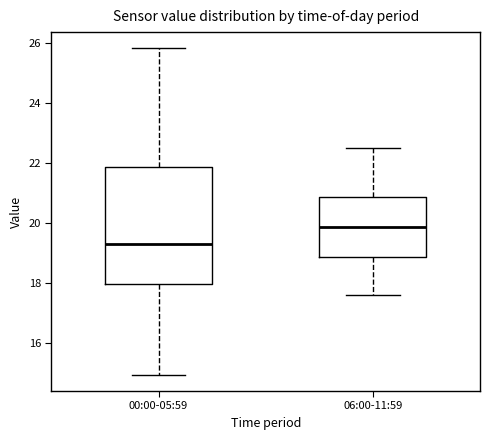

Reading left to right, transcribe this box plot: for each box, give where its median line is, the range the box spans, and where its two whiskers end, as read against the y-axis. The values are not printed on the chart, so give them approximately, as read against the axis.

00:00-05:59: median 19.2, box 18.0 to 21.8, whiskers 15.0 to 25.8
06:00-11:59: median 19.8, box 18.8 to 20.8, whiskers 17.6 to 22.6